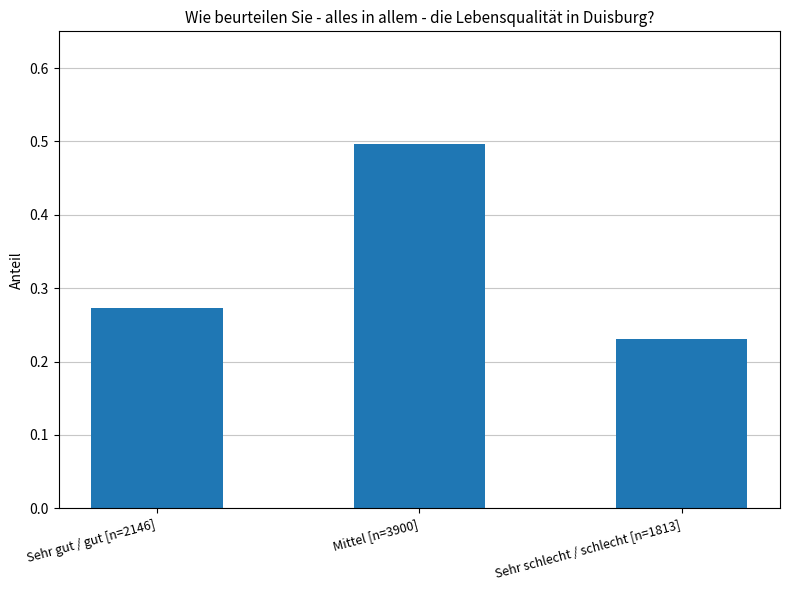

Count the values in the range 0 to 1.

3